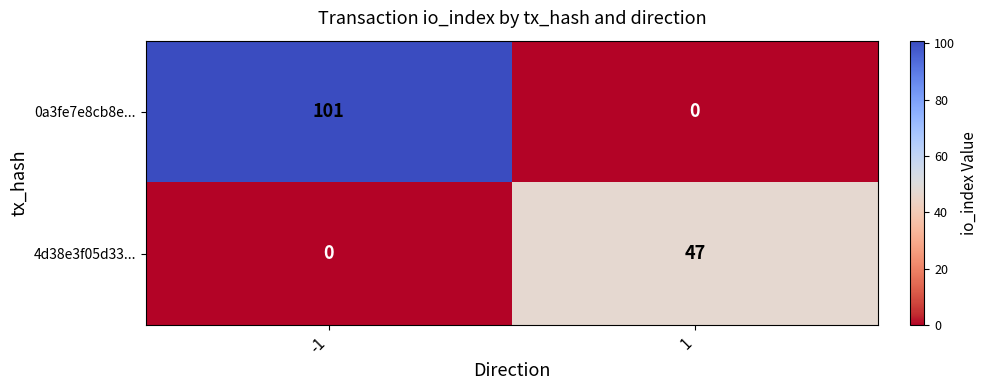

Which series has the largest range (max minus min)?

0a3fe7e8cb8e...